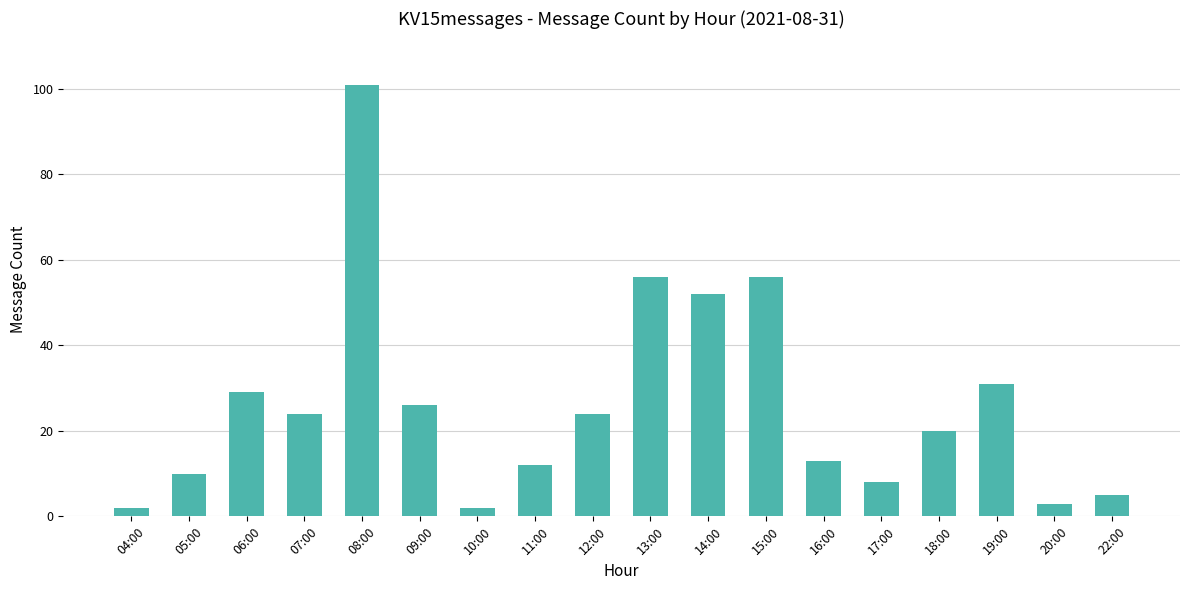

What is the greatest value displayed?

101